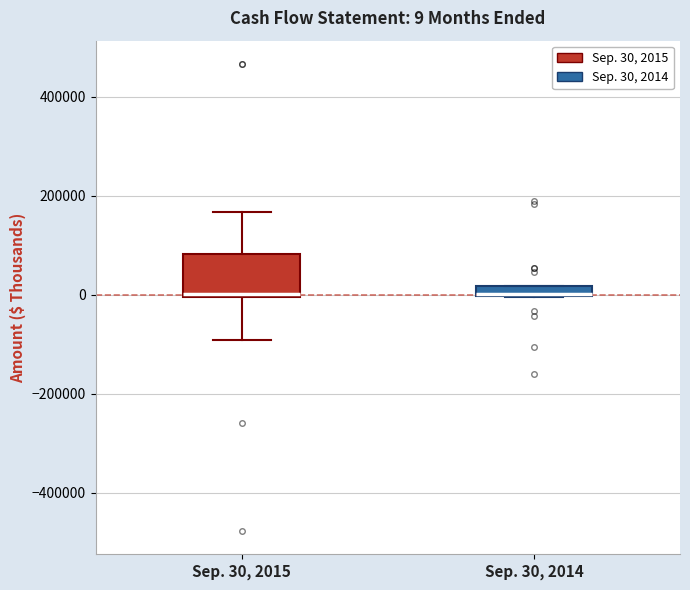

Which box is the tallest, from its lower edge to its upper edge?

Sep. 30, 2015